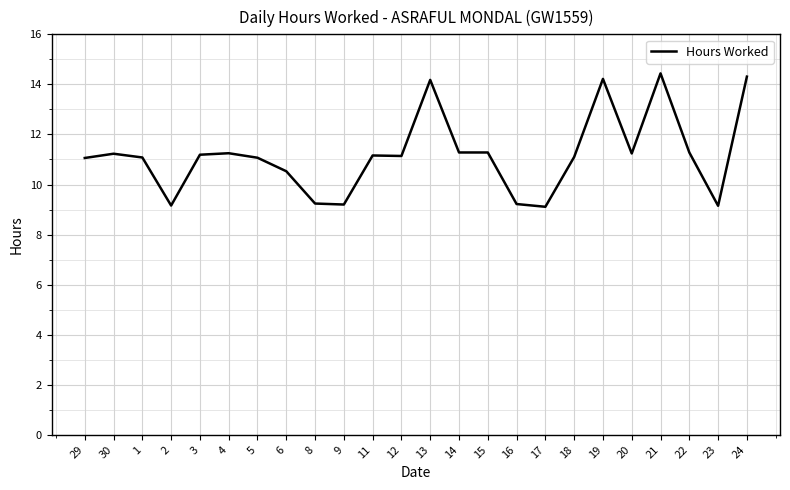

What position from the left is 24?

24